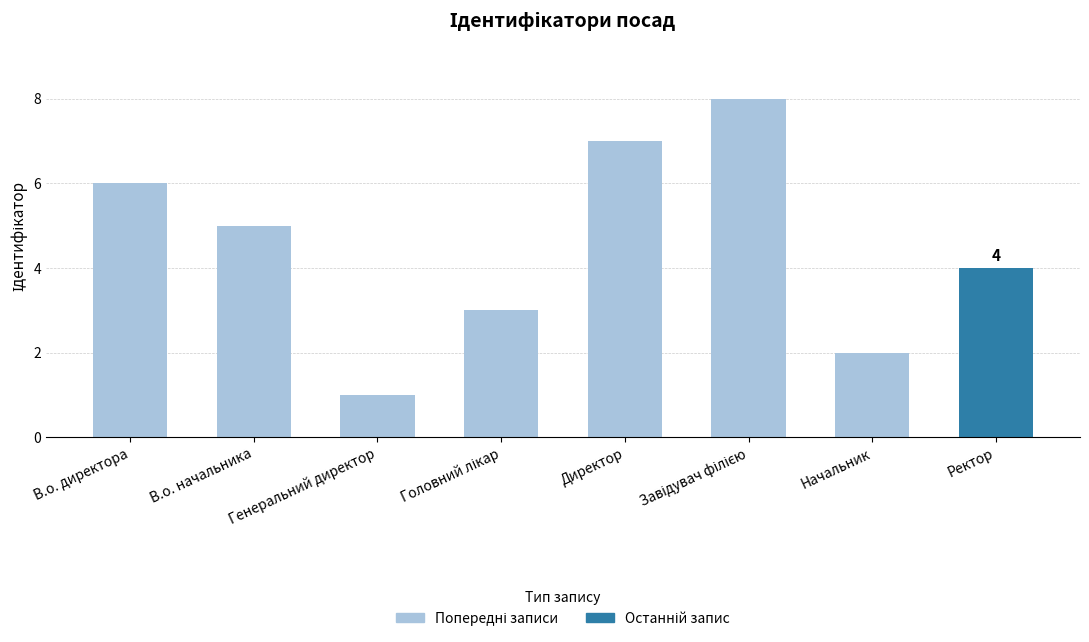

Rank the categories by value from lowest to highest.

Генеральний директор, Начальник, Головний лікар, Ректор, В.о. начальника, В.о. директора, Директор, Завідувач філією